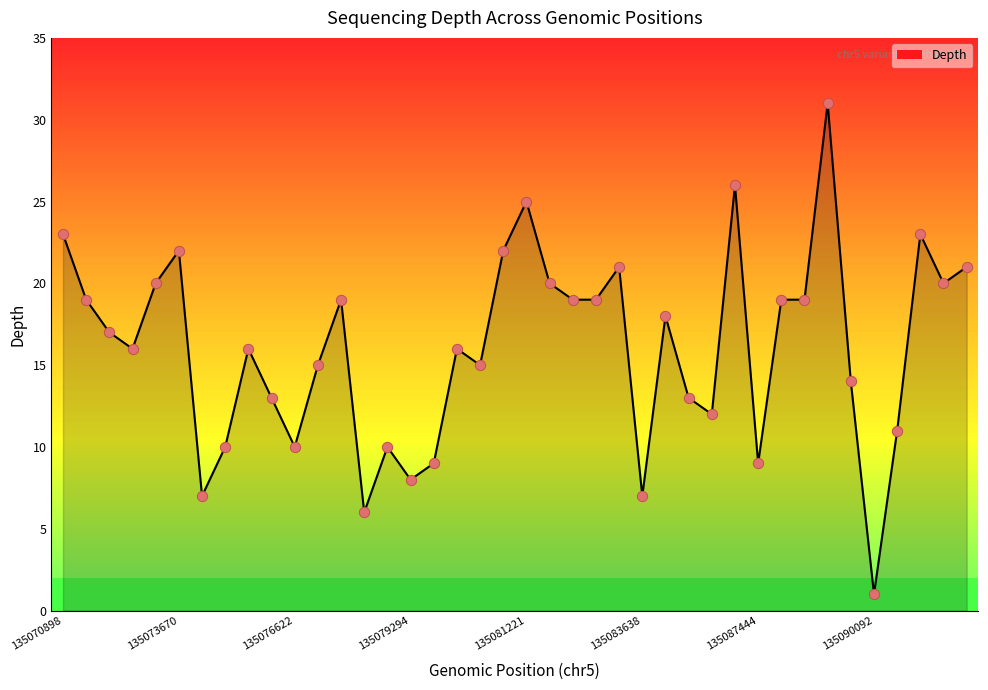

Which series reaches the maximum Y coordinate?

depth_line